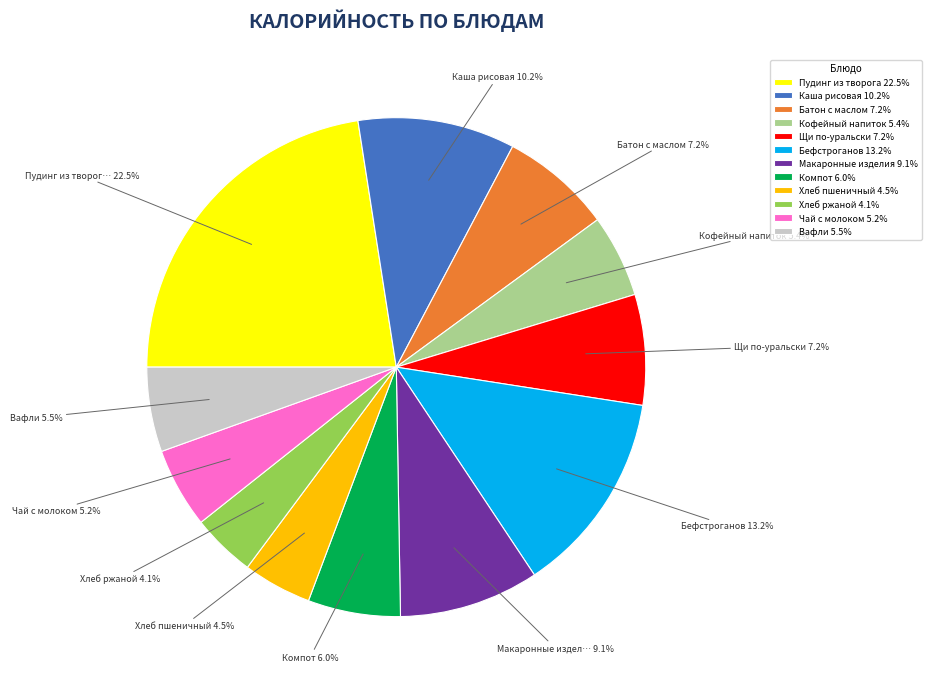

How many segments does this pie chart have?

12